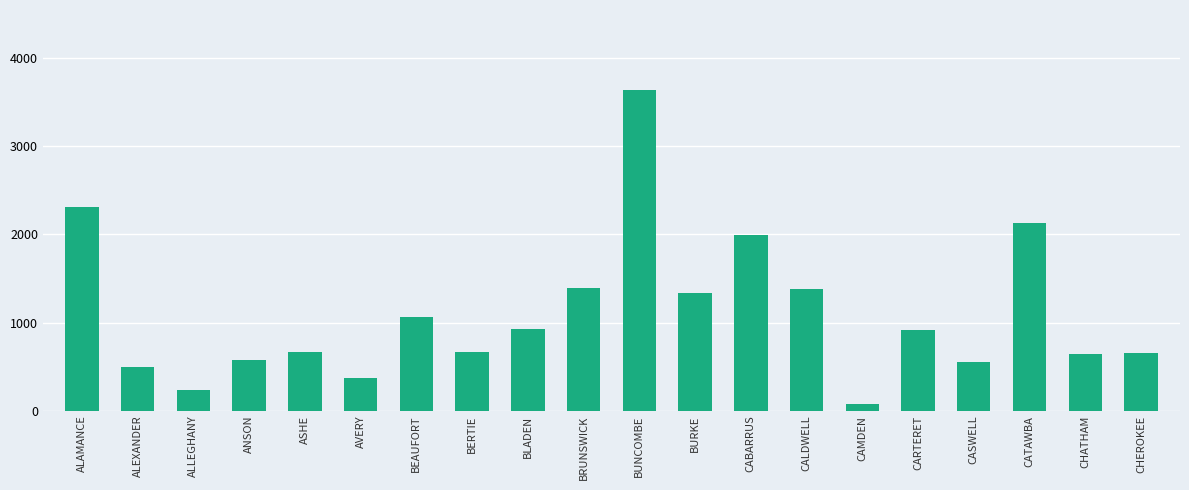

What is the label of the 3rd bar from the left?

ALLEGHANY